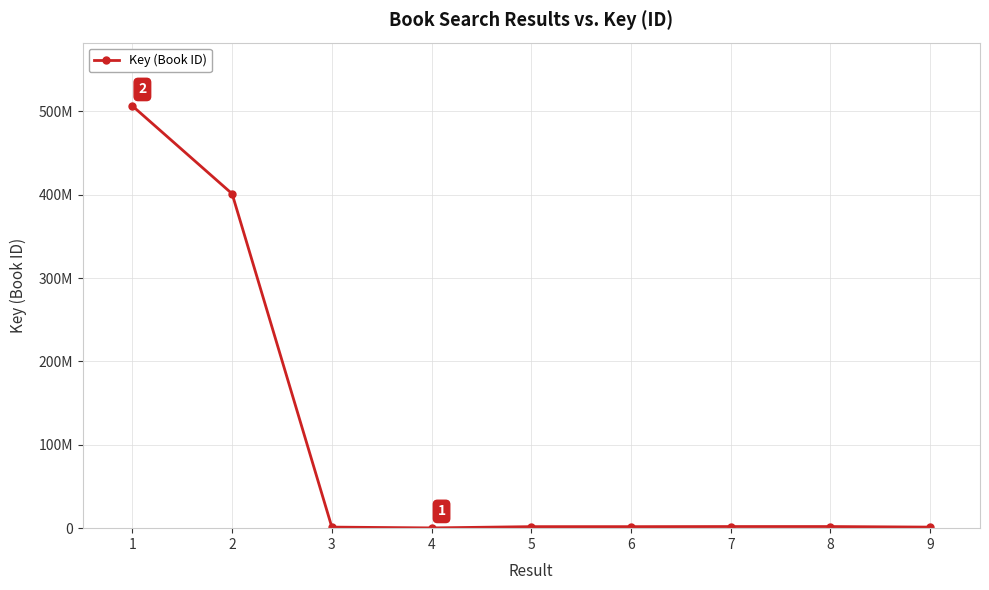

What is the greatest value displayed?

506584267